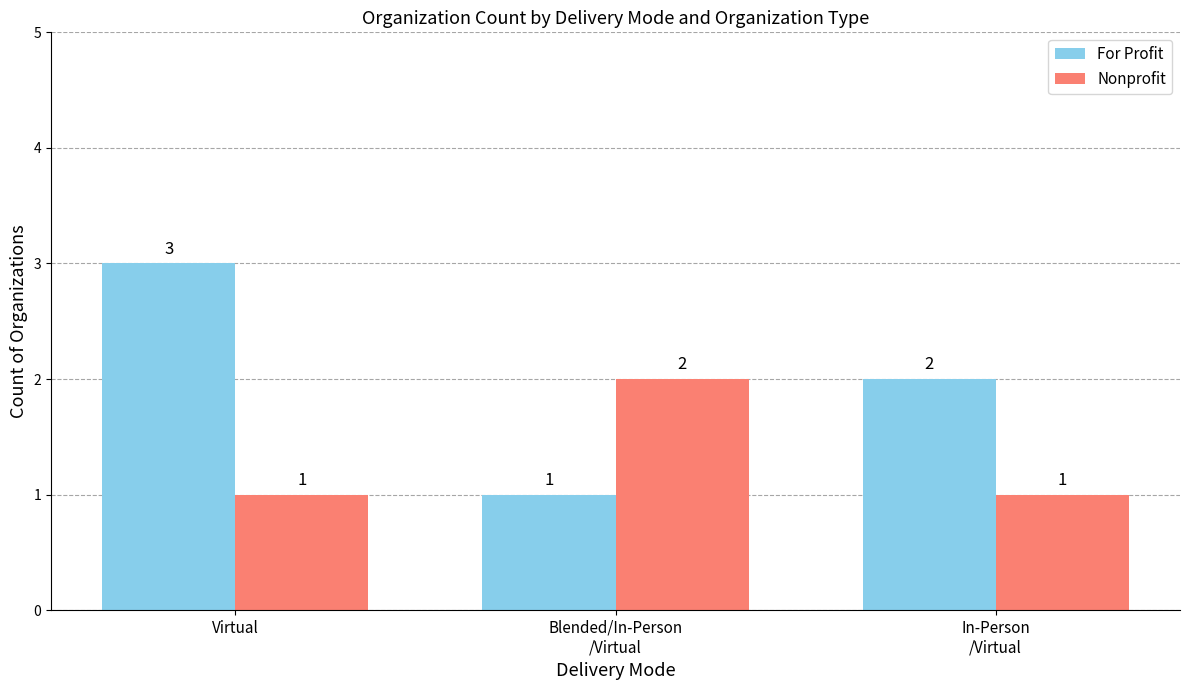

What is the average value of the For Profit series?

2